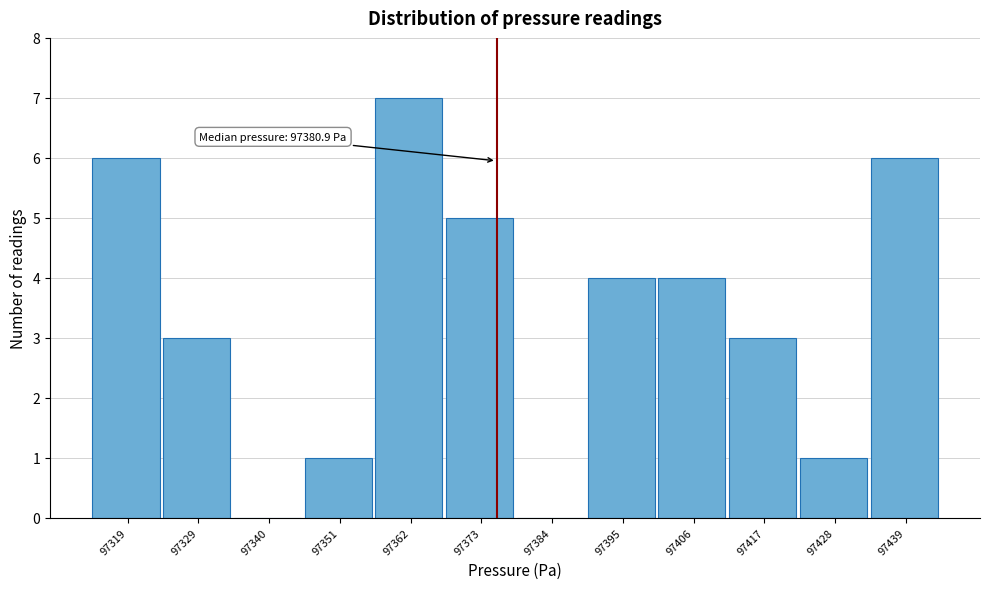

Reading right to left, list all the values displayed in this chart.

97439=6	97428=1	97417=3	97406=4	97395=4	97384=0	97373=5	97362=7	97351=1	97340=0	97329=3	97319=6